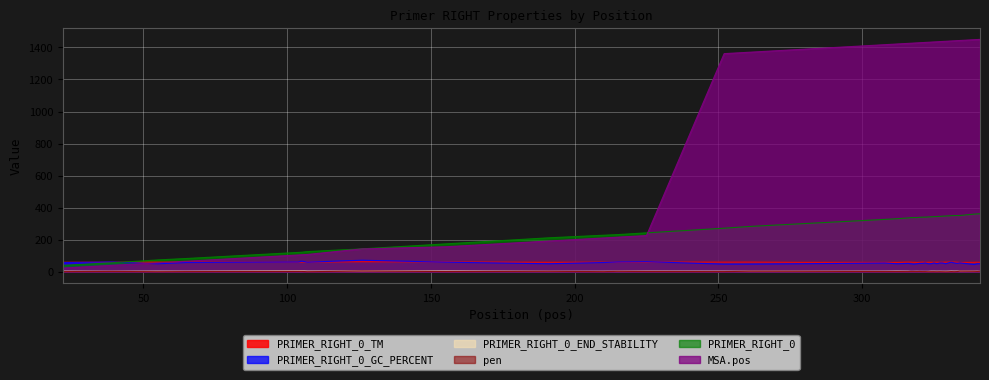

What value does the PRIMER_RIGHT_0_TM series have at 318?

59.0